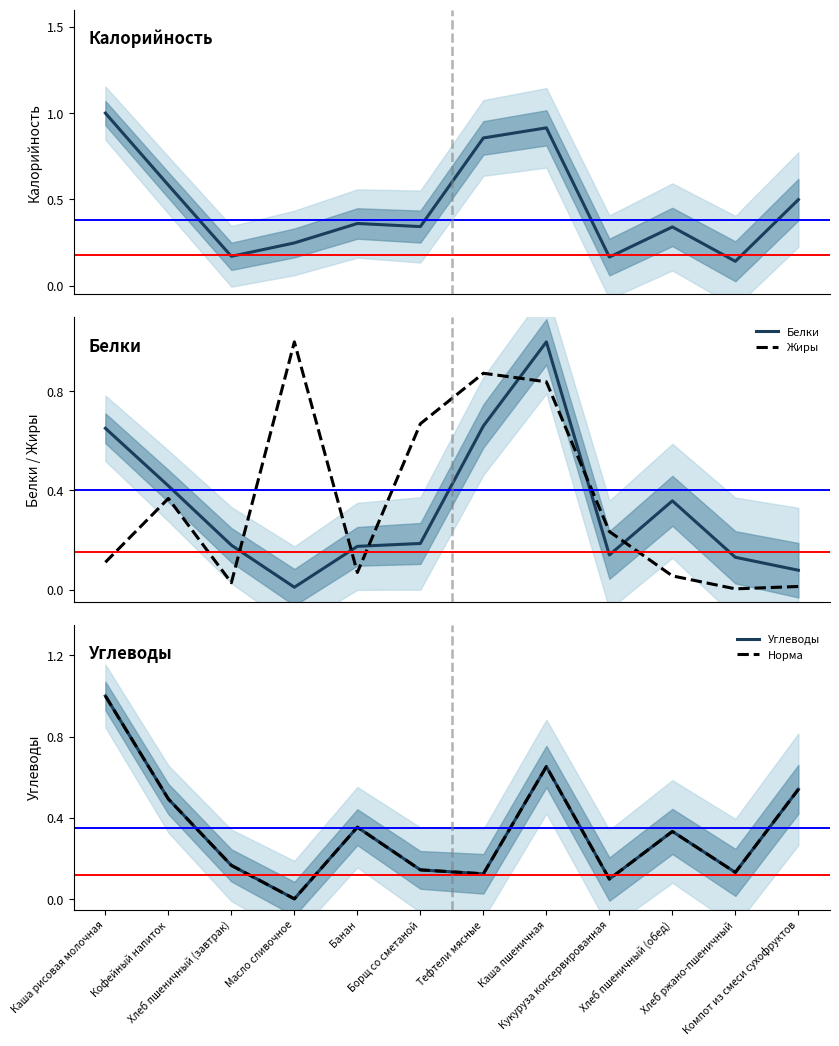

After their last crossing, which series has the higher values: Жиры or Углеводы?

Углеводы